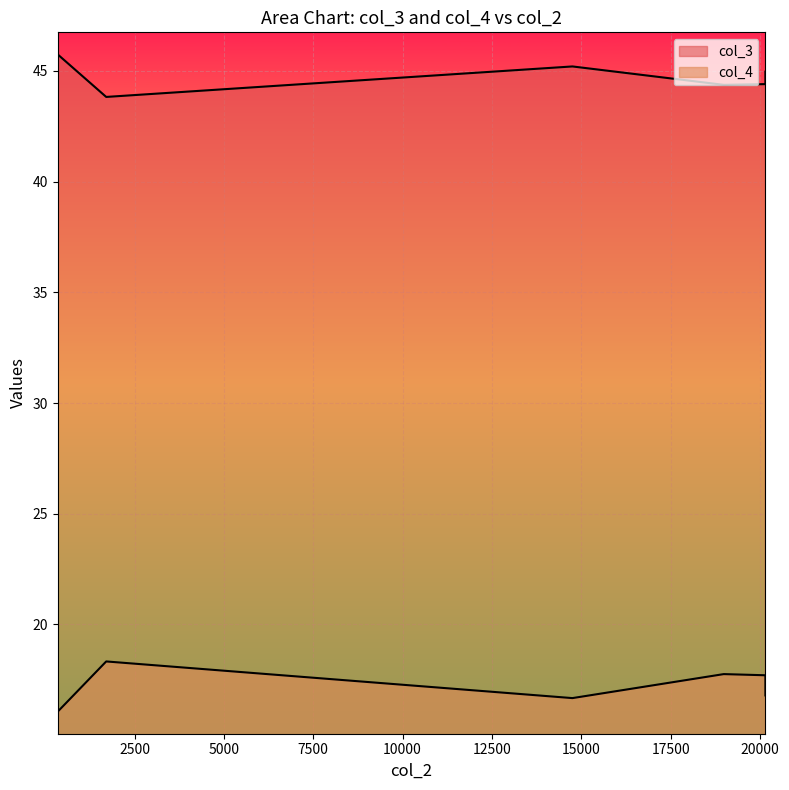

Rank the categories by col_4 value from highest to lowest.

1708, 18988, 20153, 20153, 20153, 14753, 353